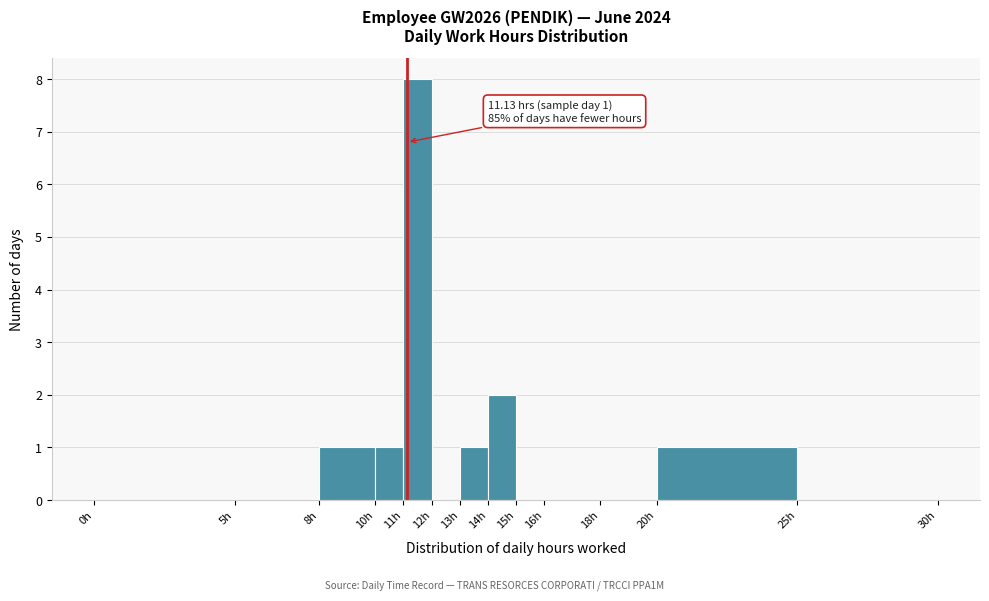

Which range on the x-axis has the tallest bar?

11 to 12